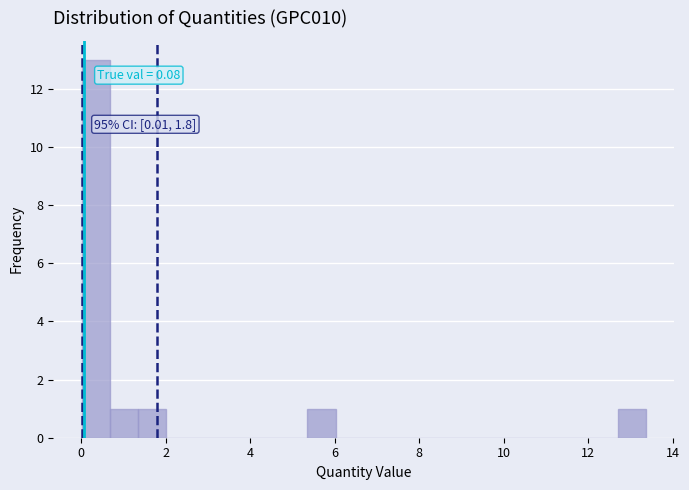

Around what value on the x-axis is the tallest bar? Give the approximate position of its centre, as read against the axis.

0.4